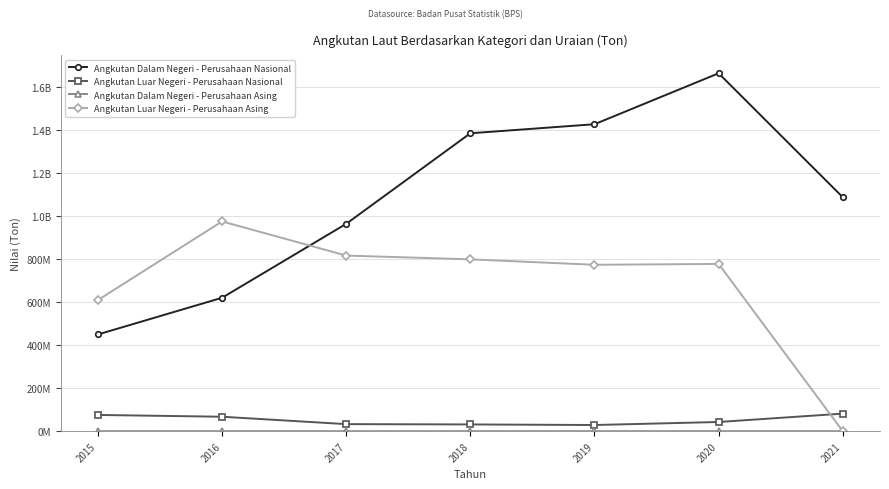

Is this an area chart (filled region under the line)?

No